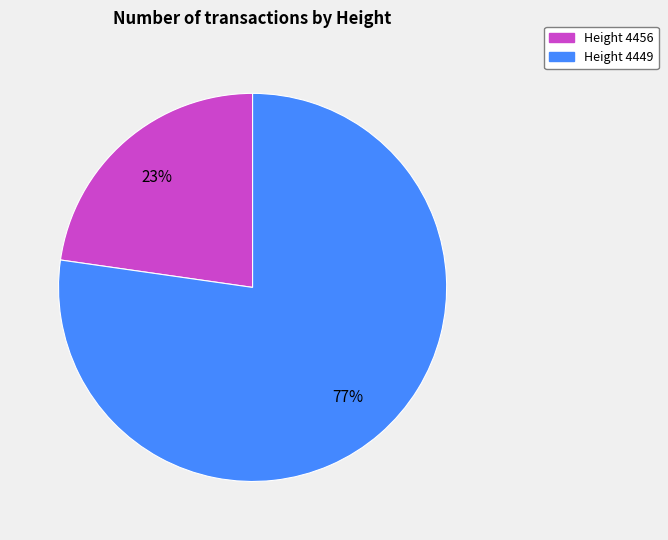

To the nearest percent, what percentage of the pie is Height 4449?

77%